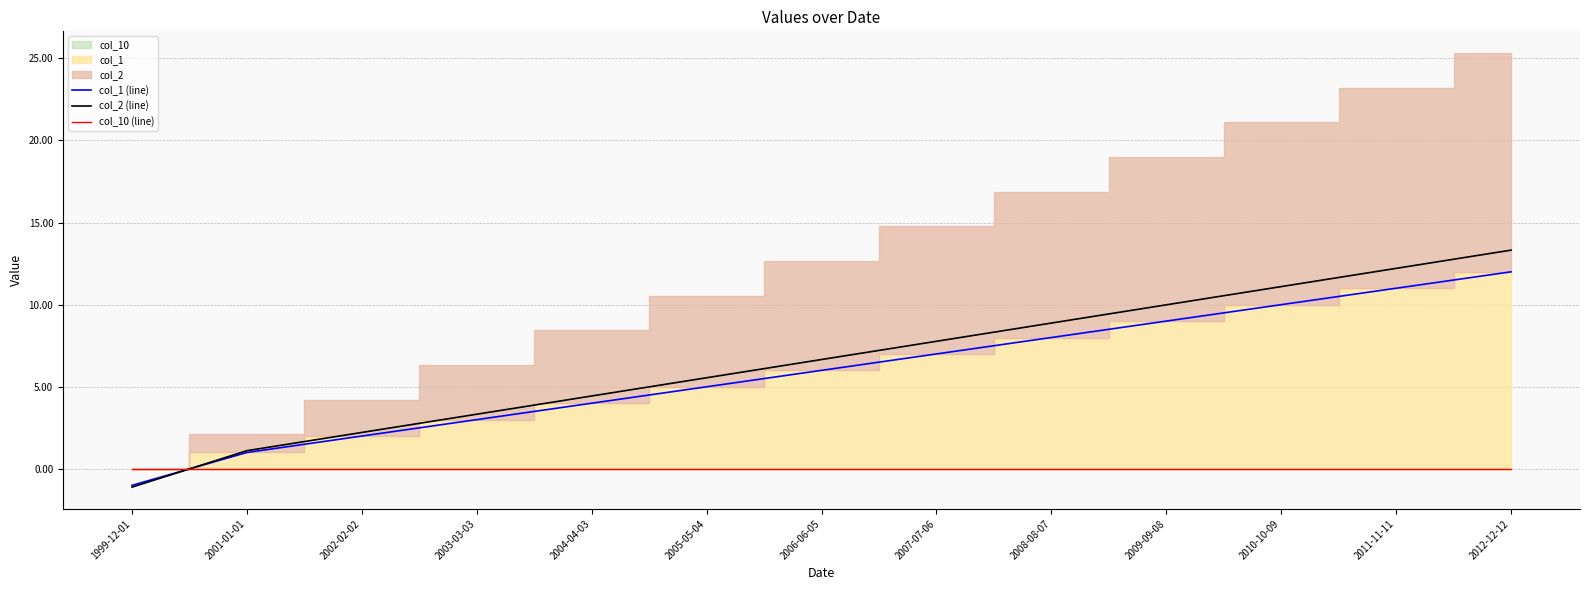

Which series changed the most between 2003-03-03 and 2004-04-03?

col_2 (line)